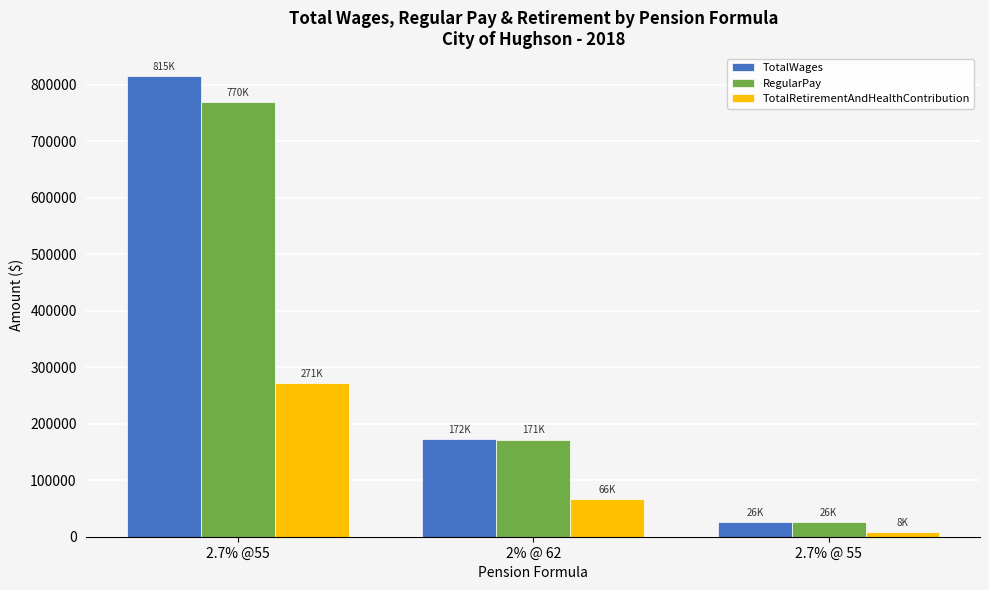

Which series has the widest spread of values?

TotalWages